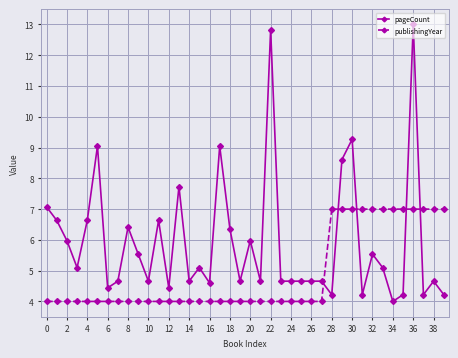

Which series has the largest range (max minus min)?

pageCount